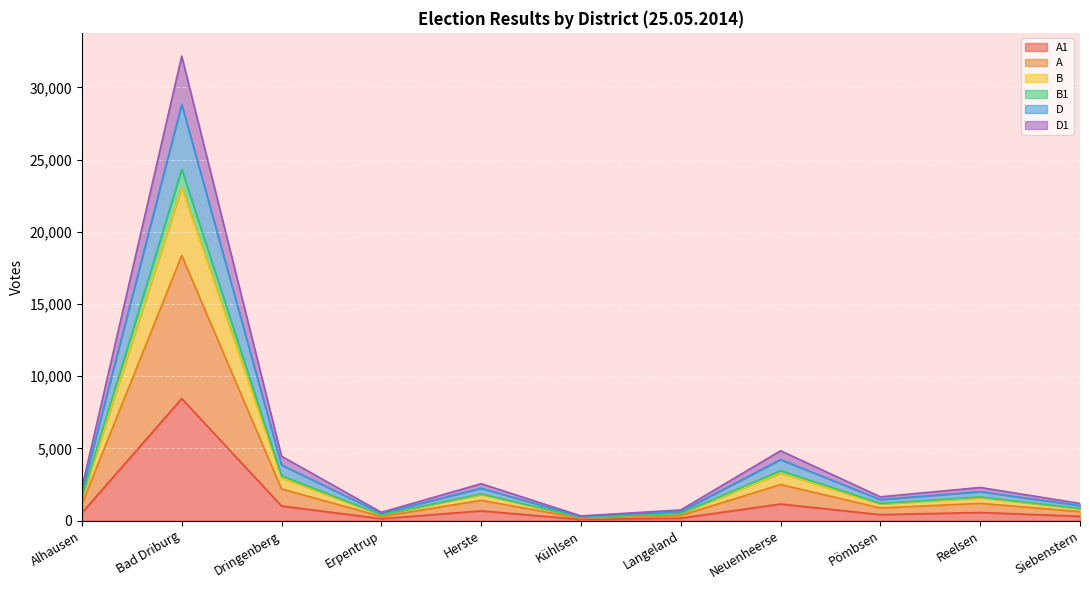

What is the total value across all series at Bad Driburg?

32168